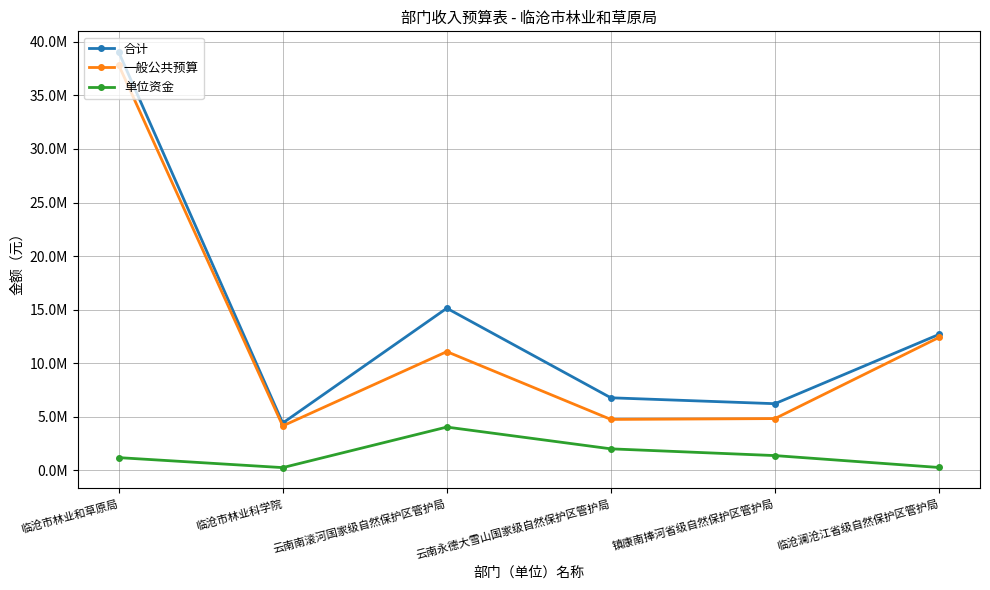

What are all the series names shown in the legend?

合计, 一般公共预算, 单位资金